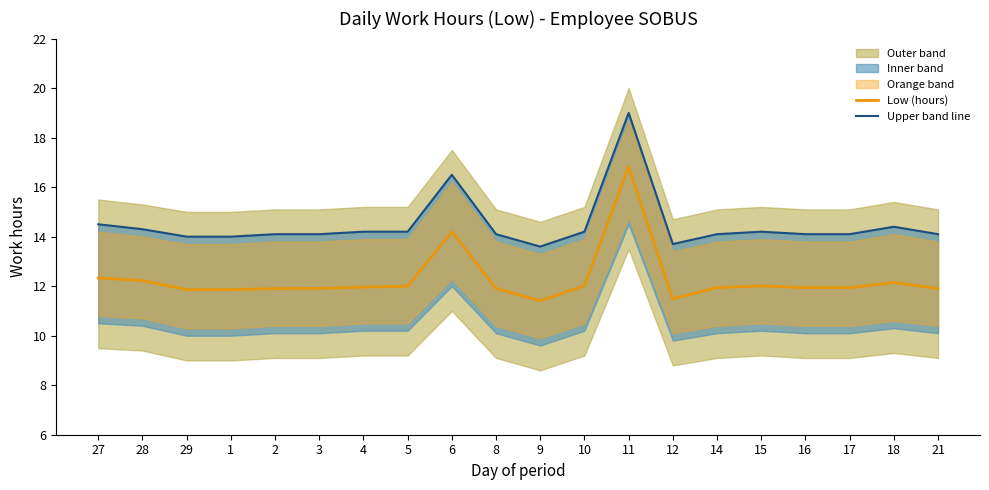

How many lines are shown in the chart?

2